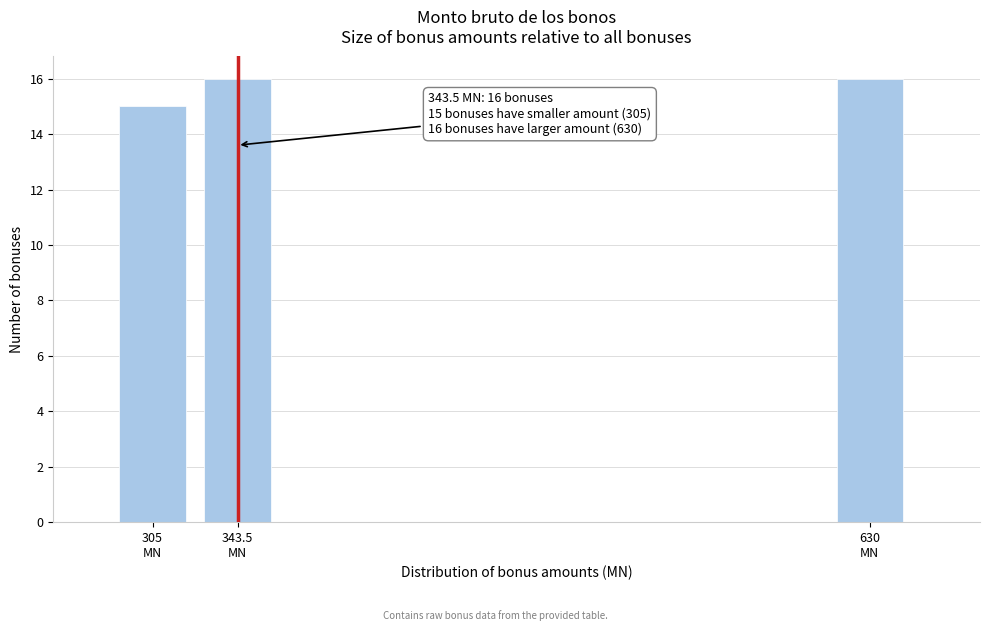

What is the minimum value shown in the chart?

15